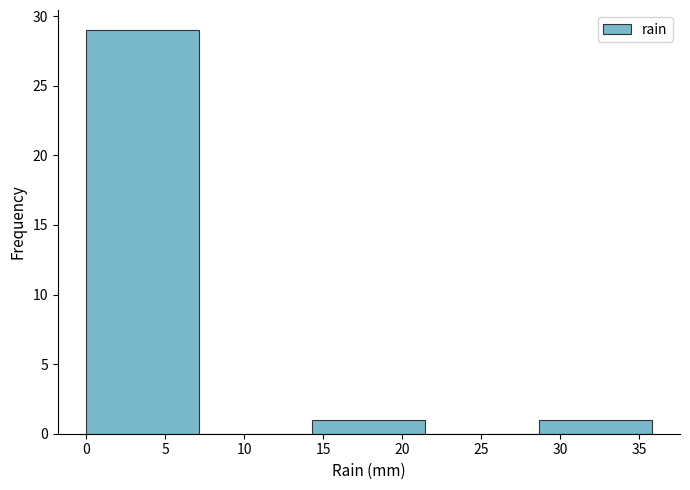

What is the height of the bar covering 28.5 to 36.0 on the x-axis? Neither the bar edges nor the heights are printed on the chart, so give them approximately, as read against the axes.

1